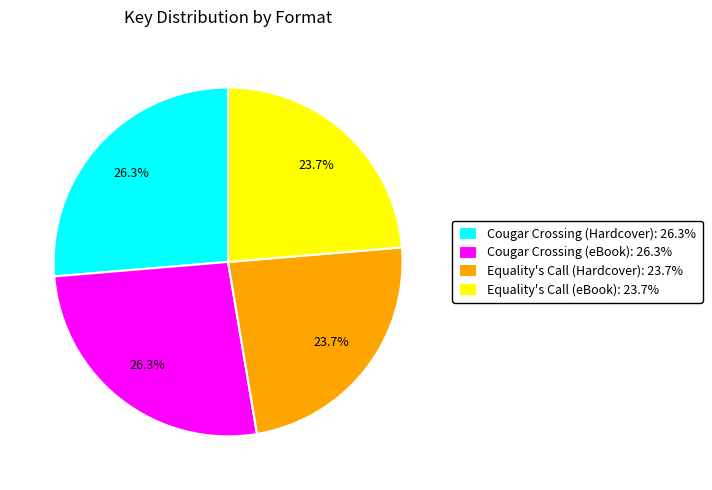

True or false: Cougar Crossing (Hardcover) accounts for 12% of the total.

False